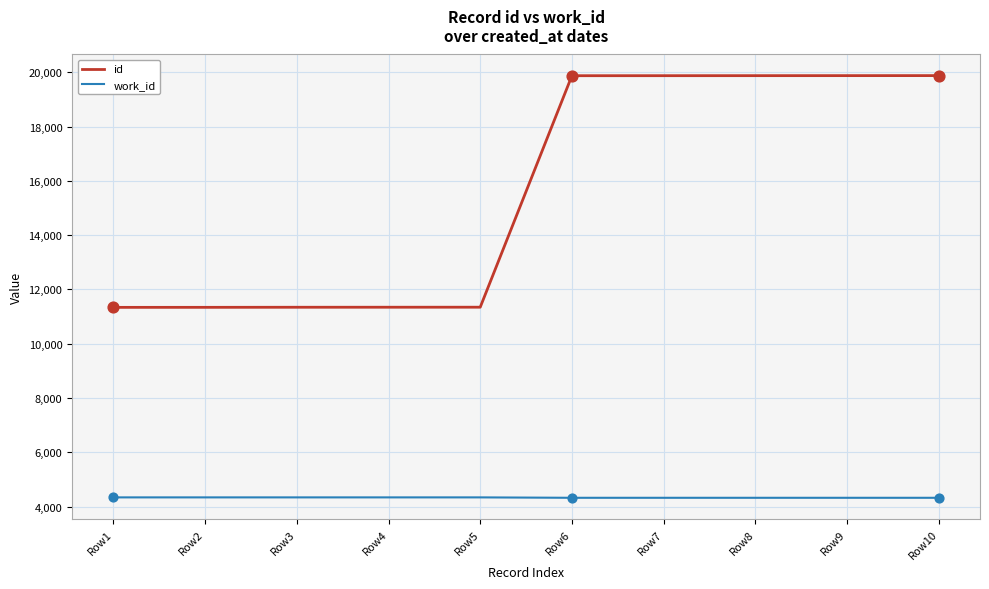

Which series has the widest spread of values?

id